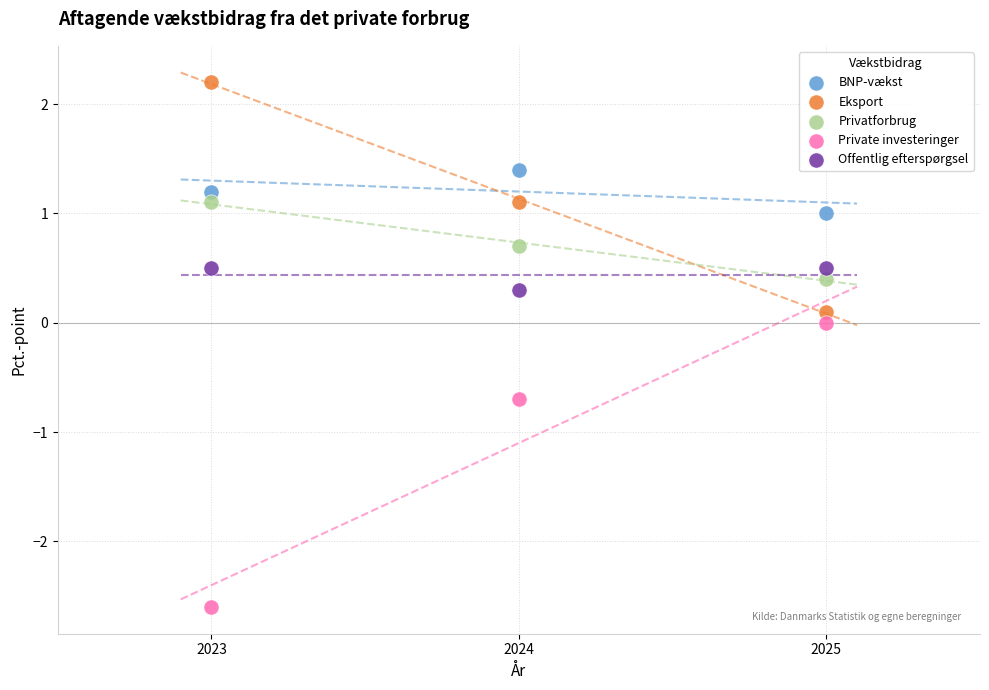

Which series contains the highest Y value?

Eksport